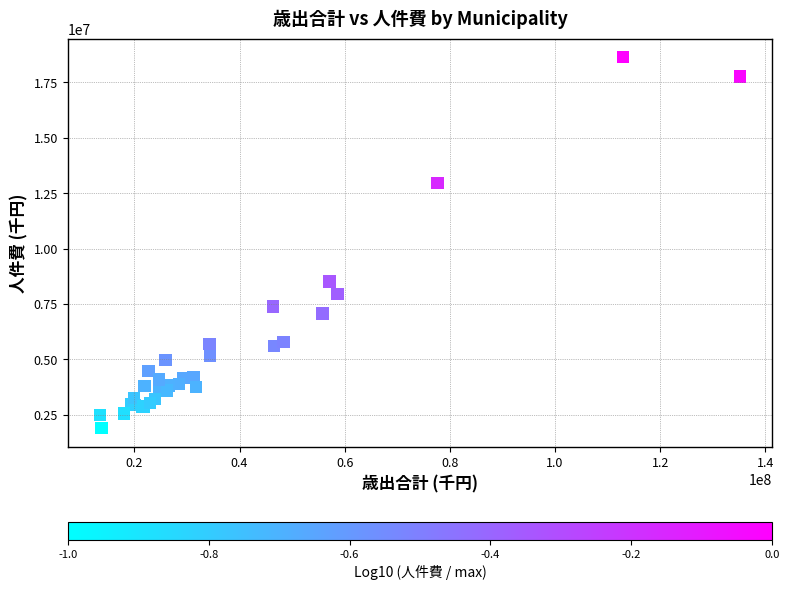

What Y value in the scatter plot is closest to 10272941?

8513584